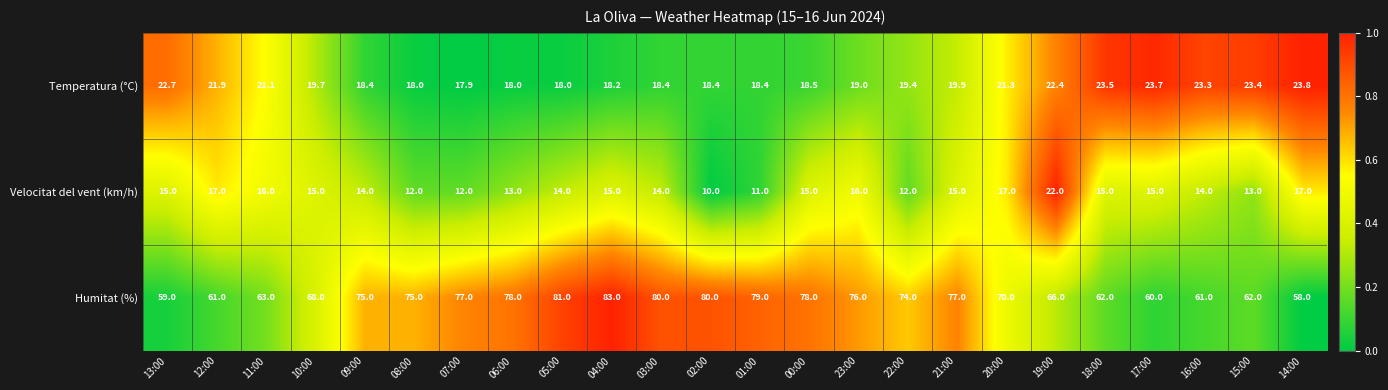

What is the maximum value shown in the chart?

83.0